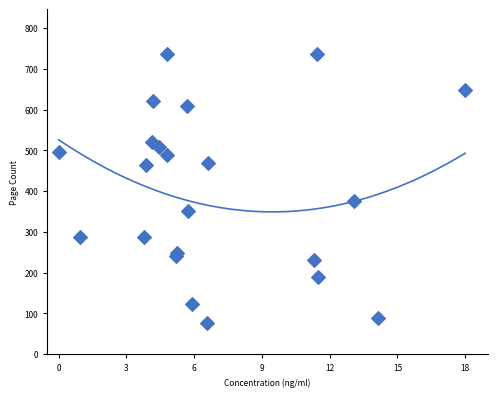

What Y value in the scatter plot is closest to 406?

376